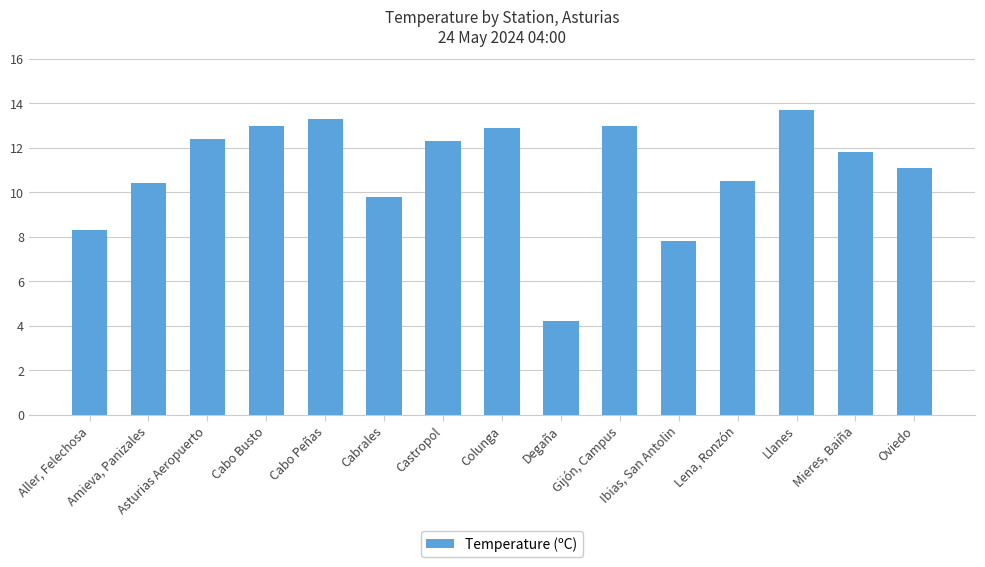

Approximately how many times larger is the value at Cabrales compared to Colunga?

0.8